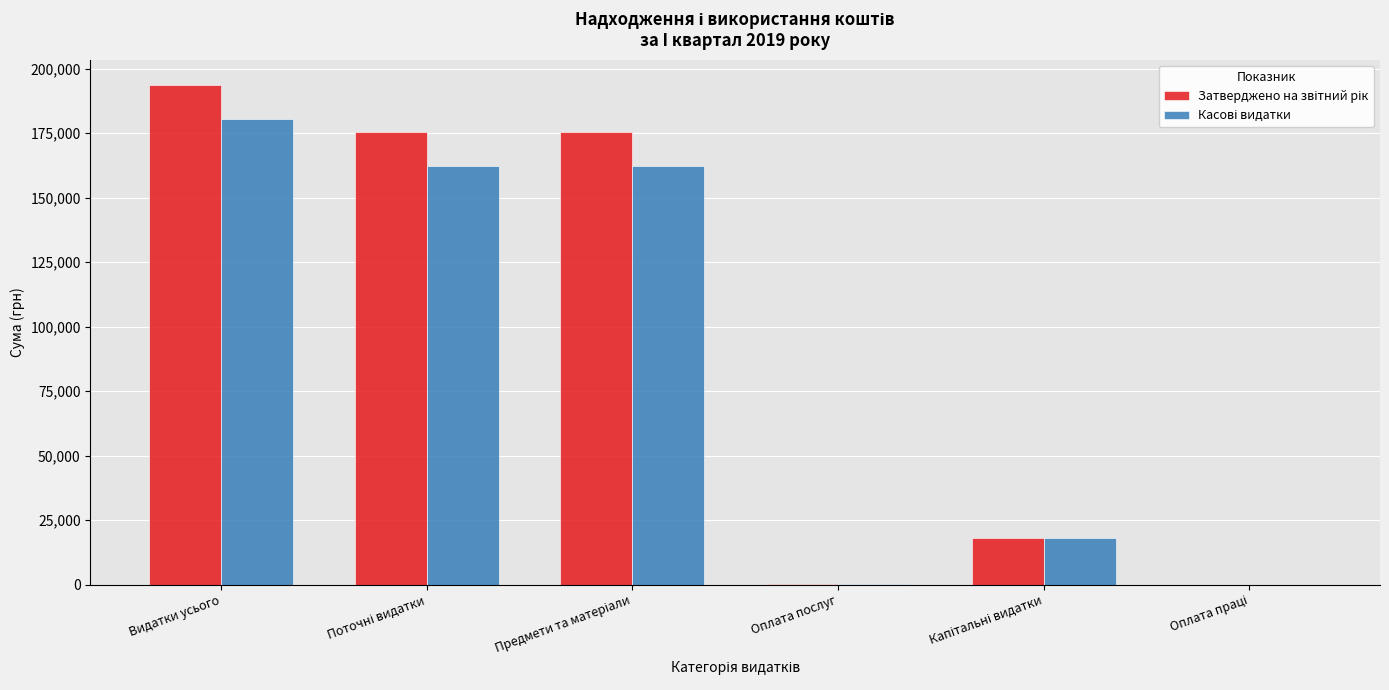

At which category does the chart reach its peak across all series?

Видатки усього